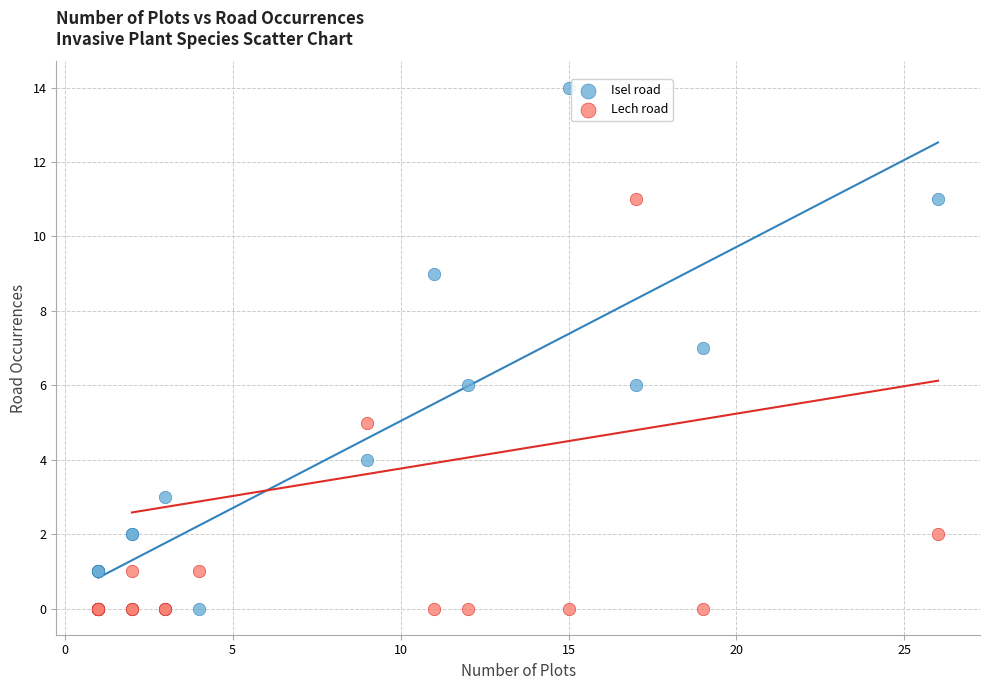

What is the X range (max minus min) for the scatter plot?

25